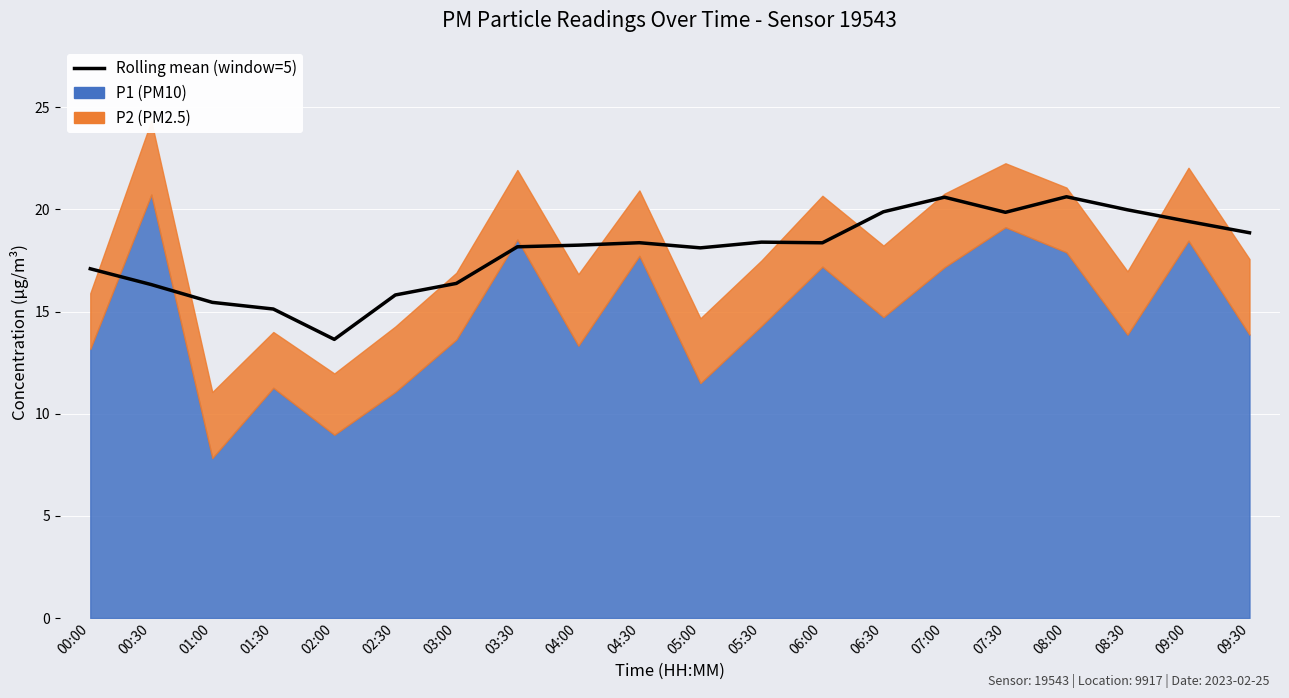

What is the label of the 7th point from the right?

06:30